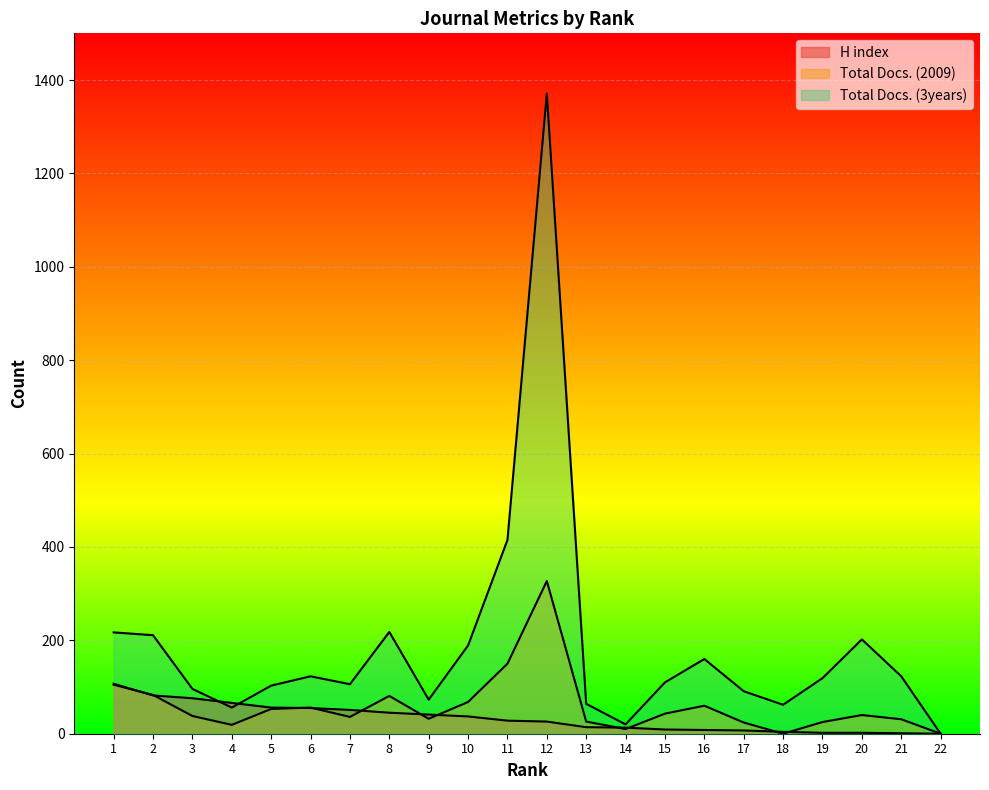

True or false: Total Docs. (2009) has a value of 327 at 12.

True